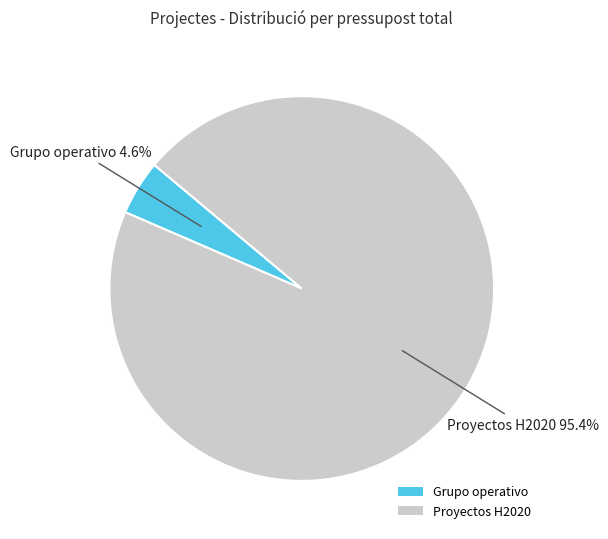

How many slices are in this pie chart?

2